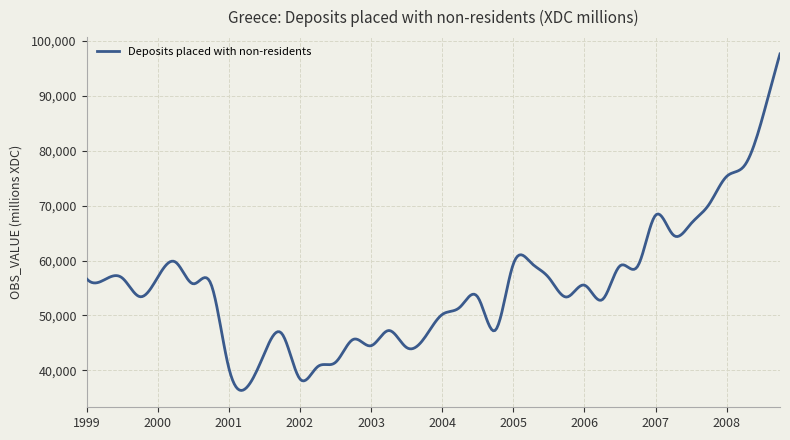

What is the minimum value shown in the chart?

36356.5